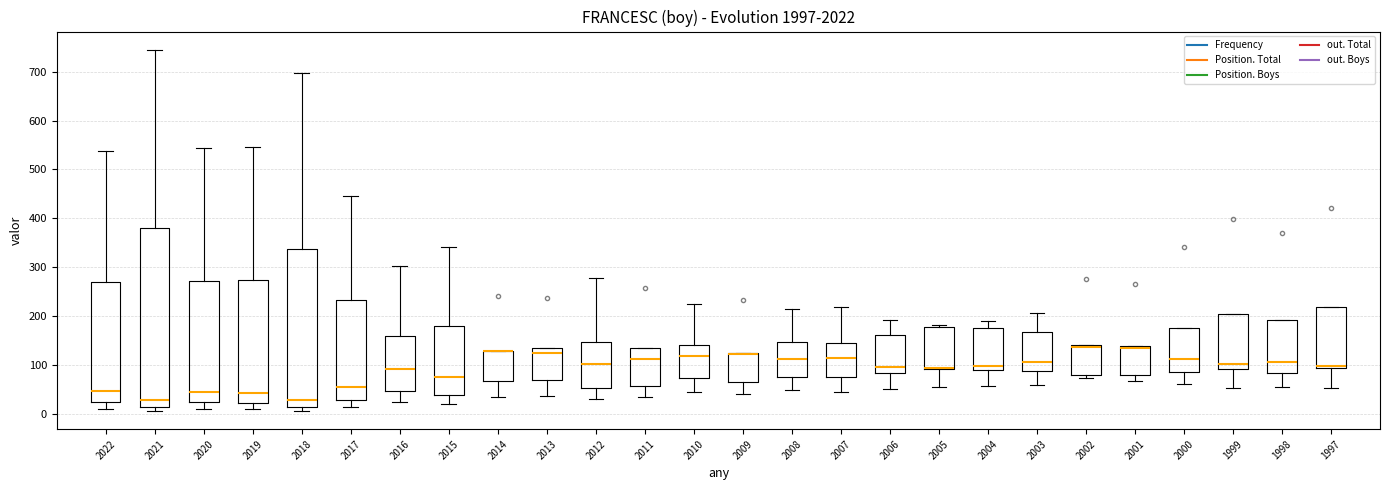

Which box is the tallest, from its lower edge to its upper edge?

2021